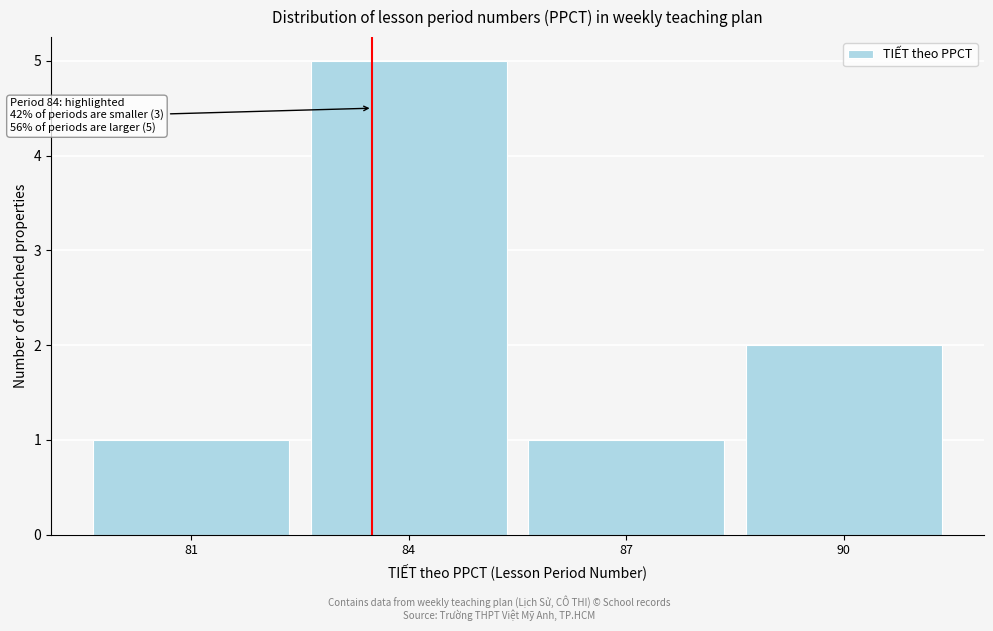

Reading left to right, what are all the values shown in this chart?

1	5	1	2